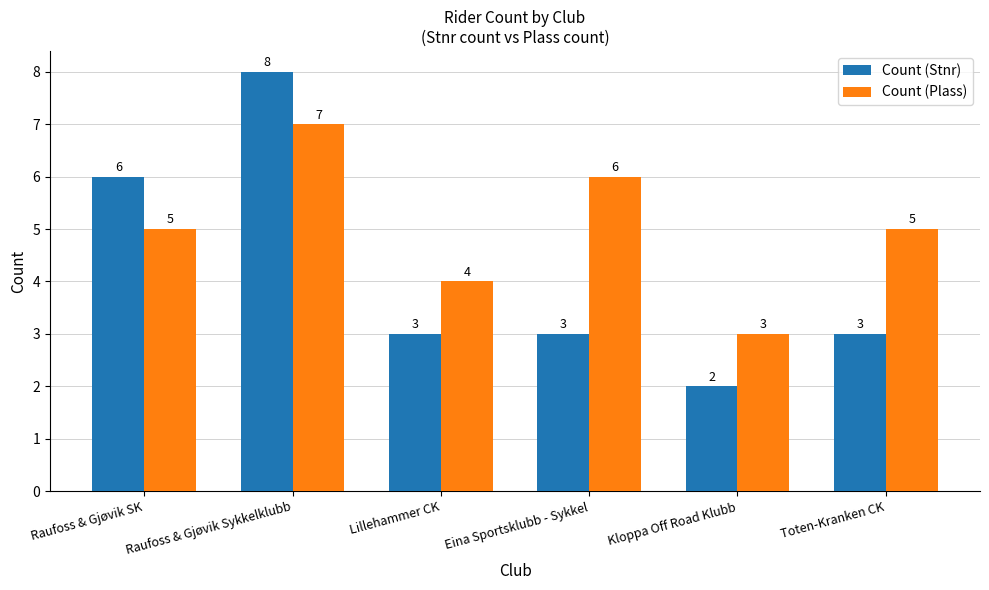

Which series has the largest total across all categories?

Count (Plass)